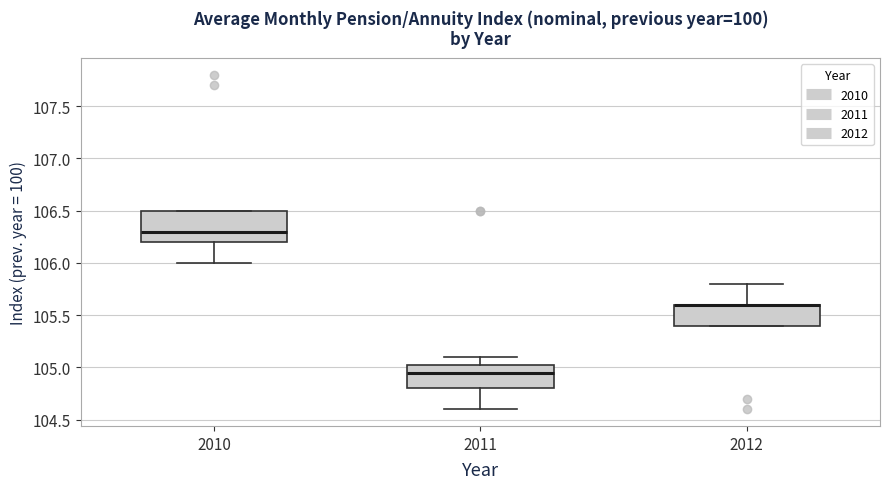

Reading left to right, read every box against the y-axis: the position of its median line, the range the box covers, and the ends of its whiskers. The values are not printed on the chart, so give them approximately, as read against the axis.

2010: median 106.30, box 106.20 to 106.50, whiskers 106.00 to 106.50
2011: median 104.95, box 104.80 to 105.05, whiskers 104.60 to 105.10
2012: median 105.60 (drawn on the box's upper edge), box 105.40 to 105.60, whiskers 105.40 to 105.80